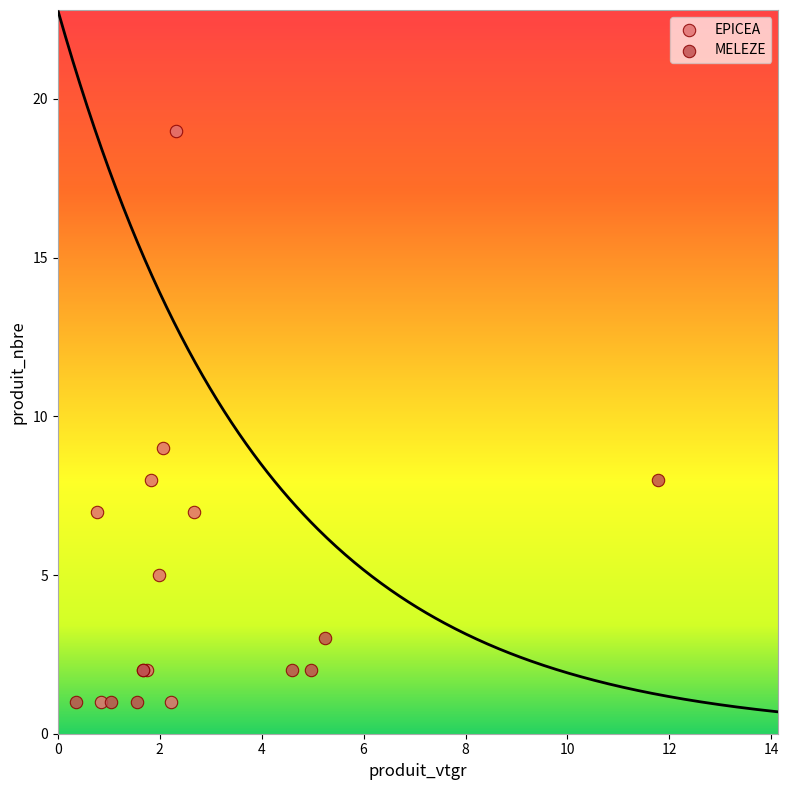

Which series reaches the maximum Y coordinate?

EPICEA